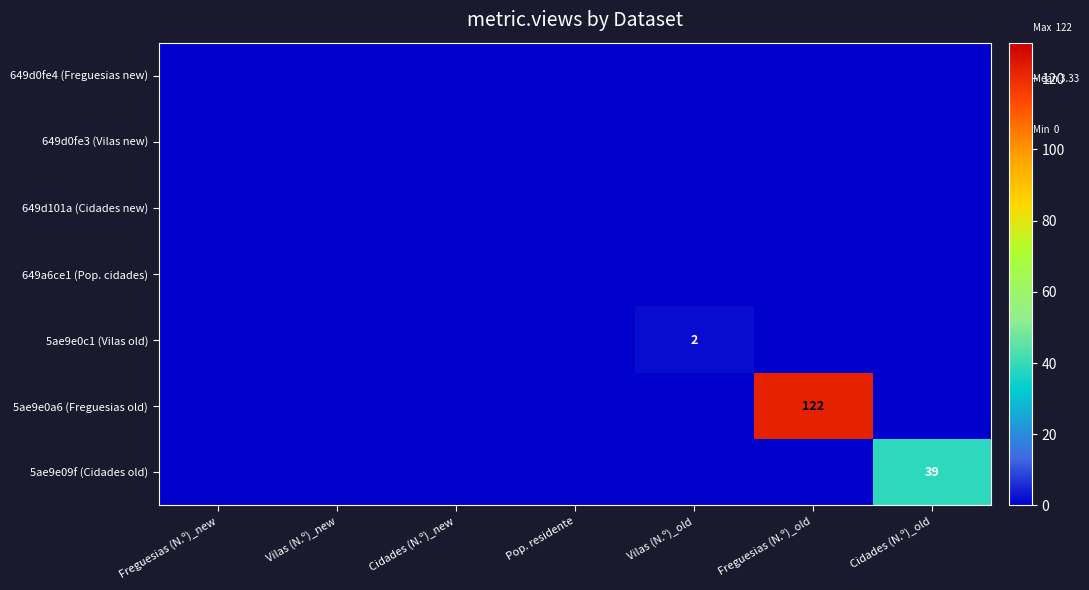

At which label is 5ae9e0a6 (Freguesias old) closest to 61?

Freguesias (N.º)_new